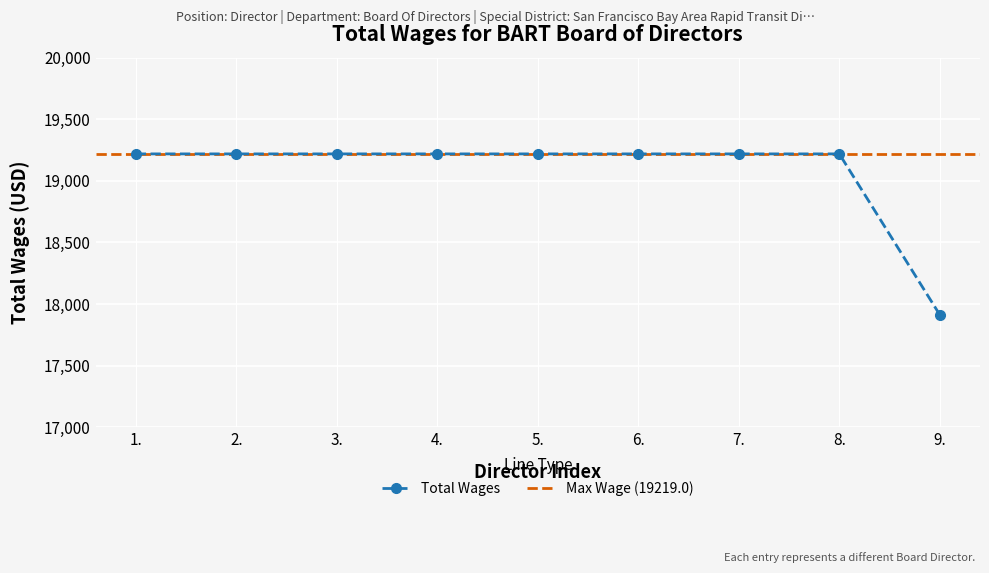

The value at 1. is 32012. True or false?

False